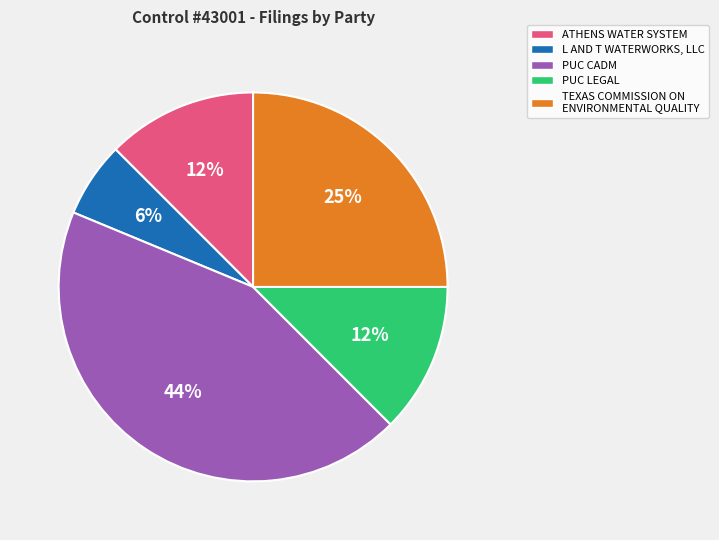

To the nearest percent, what portion does TEXAS COMMISSION ON ENVIRONMENTAL QUALITY represent?

25%